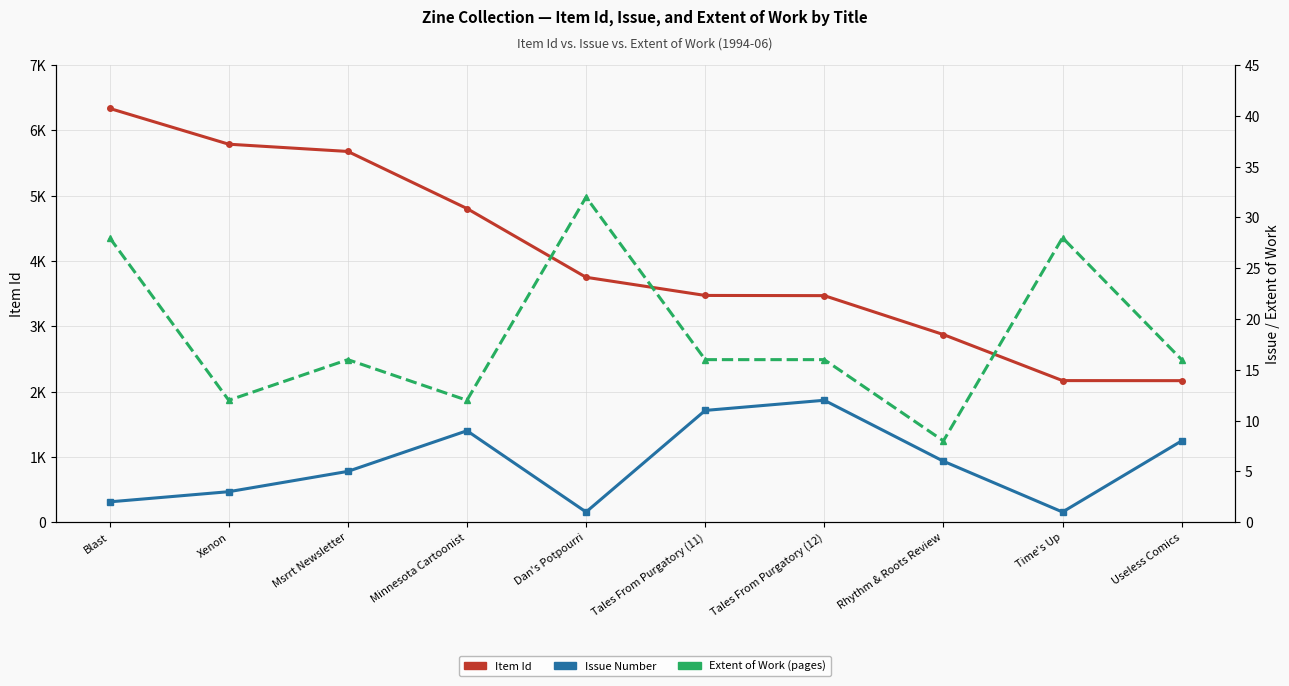

Which series has the largest total across all categories?

Item Id